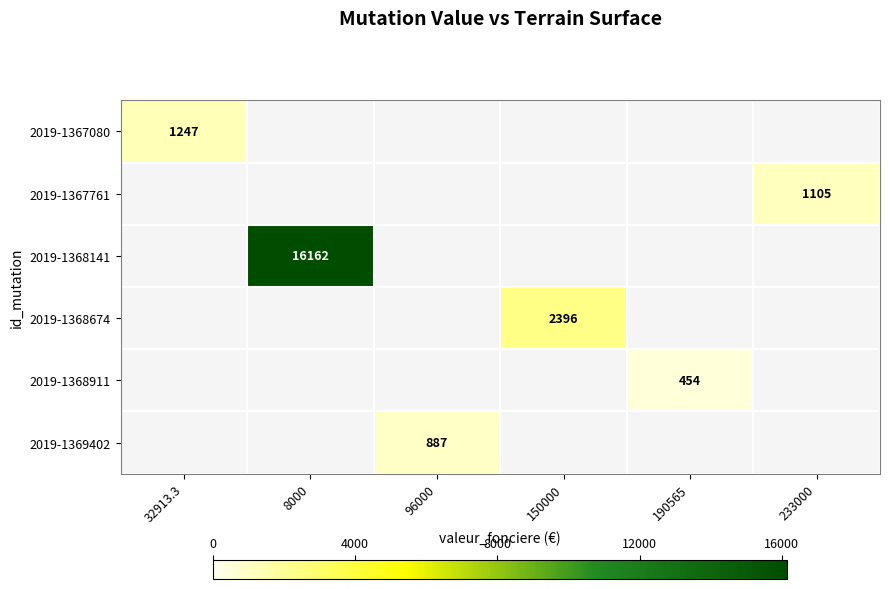

The value of 2019-1369402 at 96000 is 1403. True or false?

False